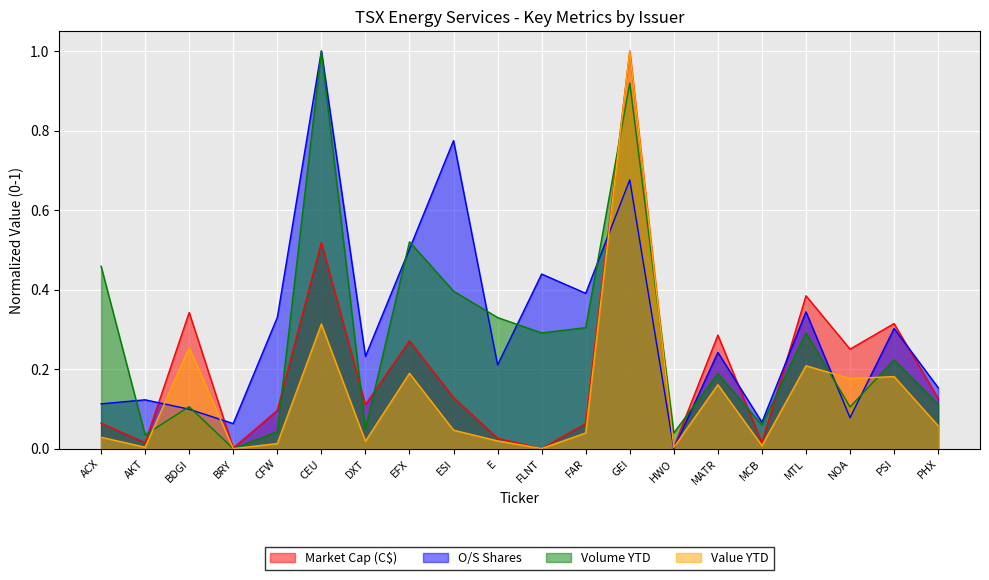

Between PSI and PHX, which is larger?

PSI